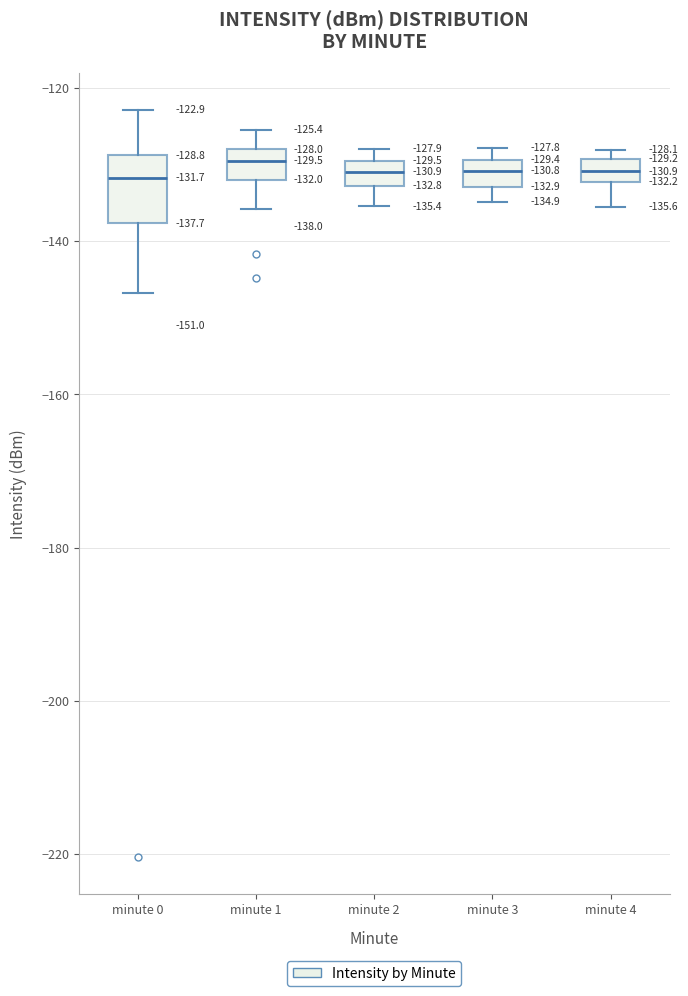

Which box is the tallest, from its lower edge to its upper edge?

minute 0